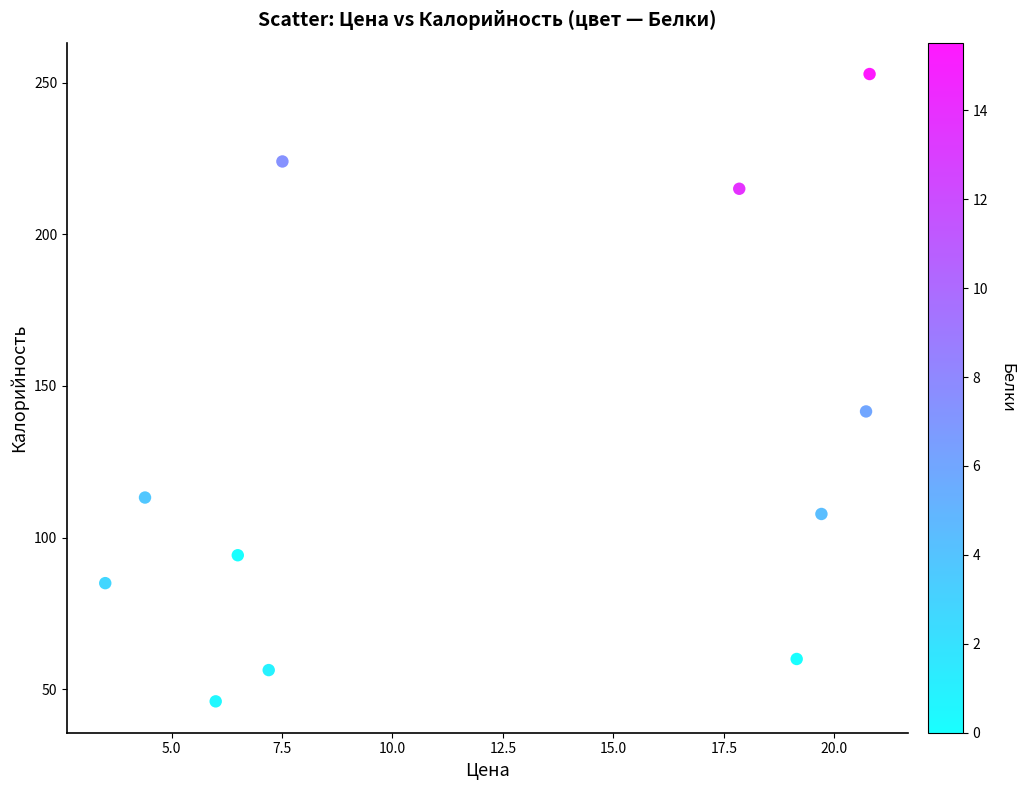

What is the range of X values (max minus min)?

17.3